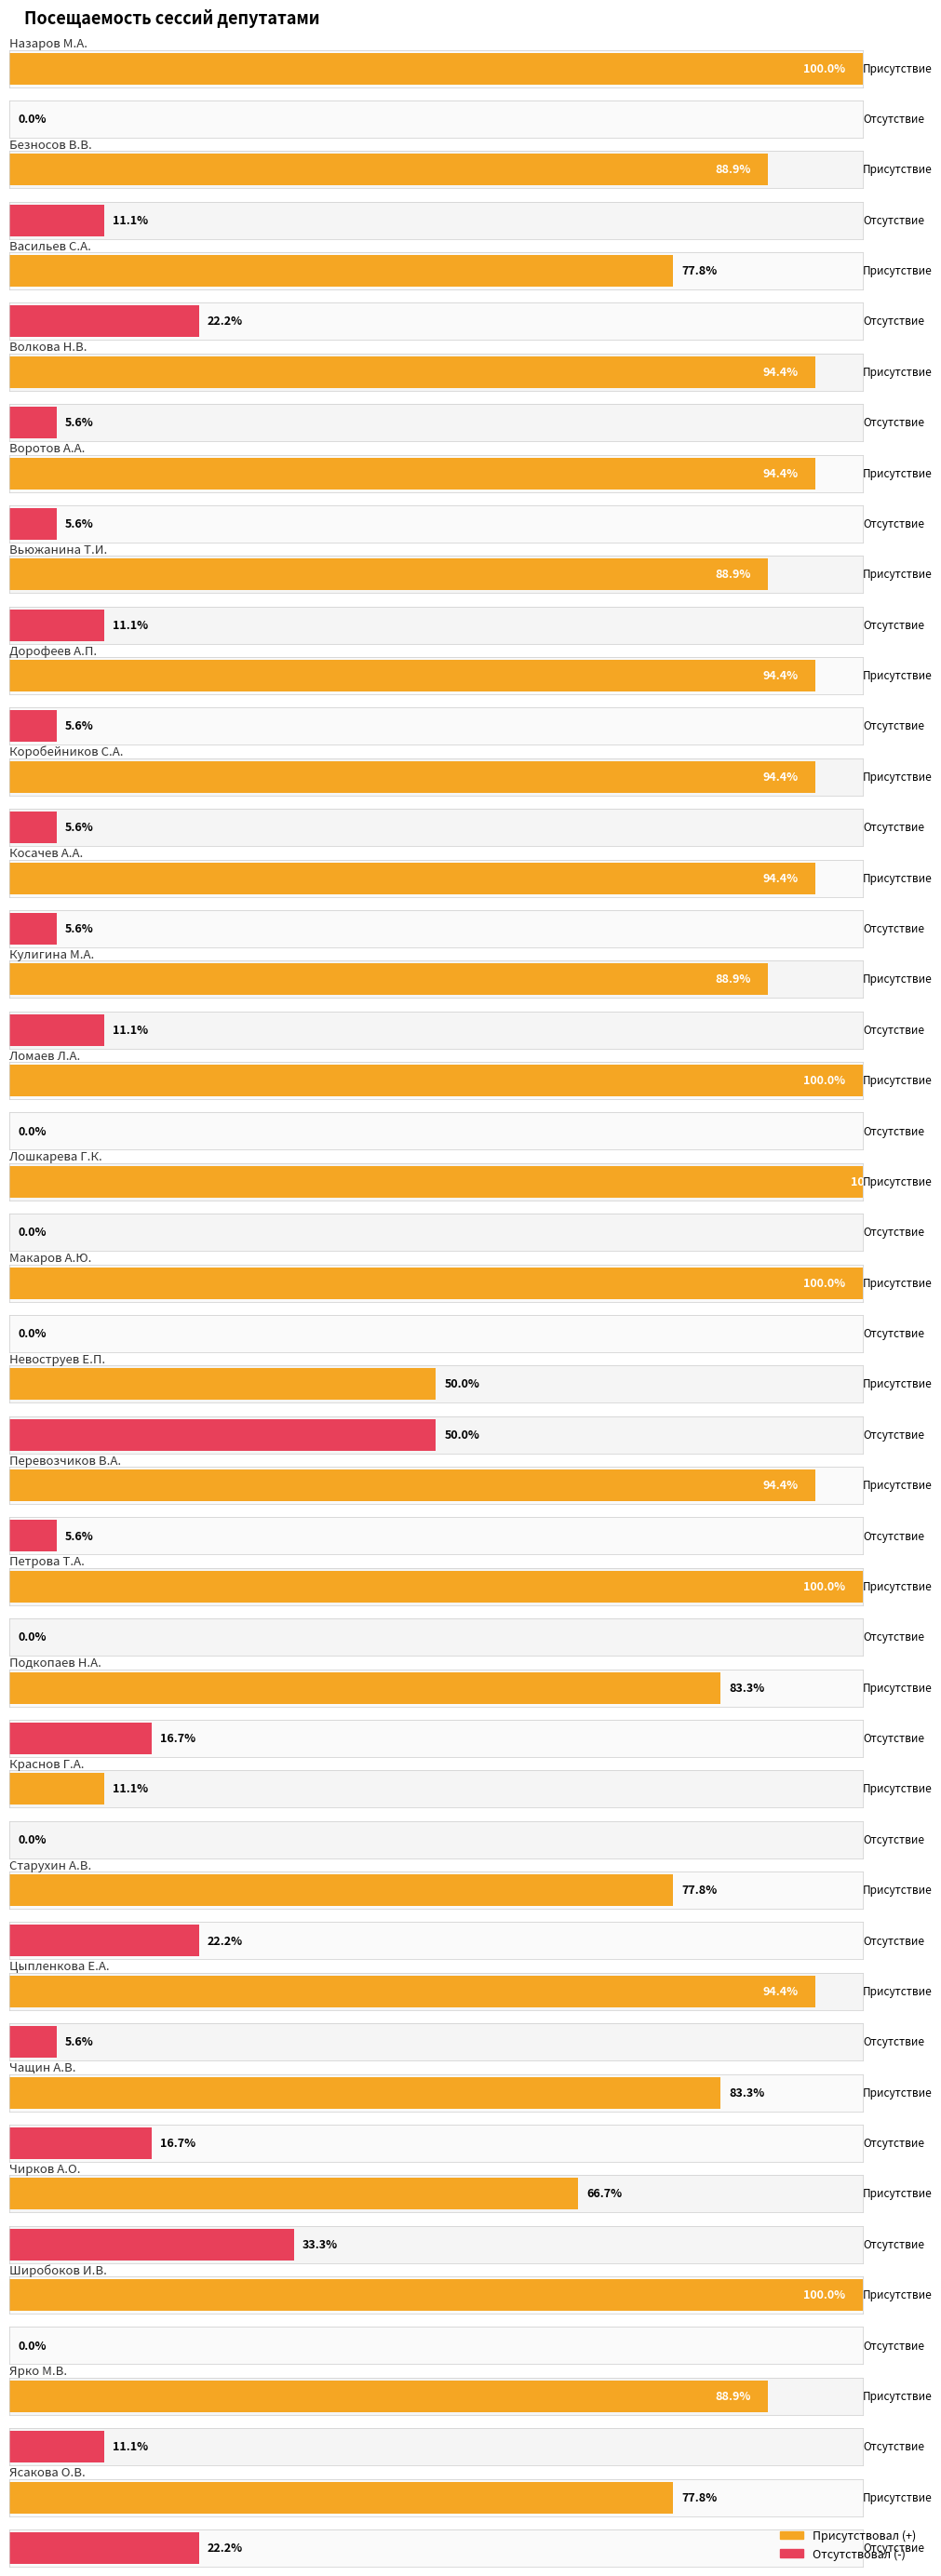

The Присутствовал (+) series shows 10 at Косачев А.А.. True or false?

False